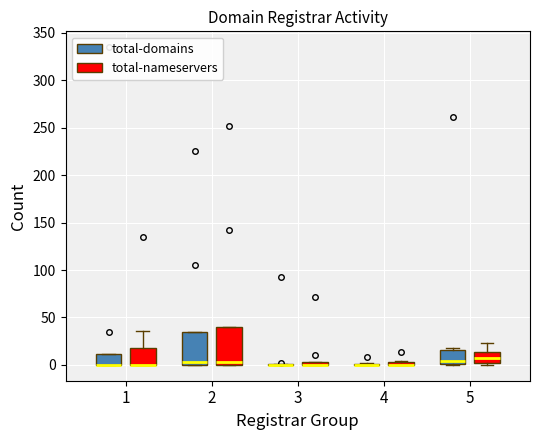

Where is the upper edge of the box for 1 (total-nameservers) on the y-axis? The values are not printed on the chart, so give them approximately, as read against the axis.

20